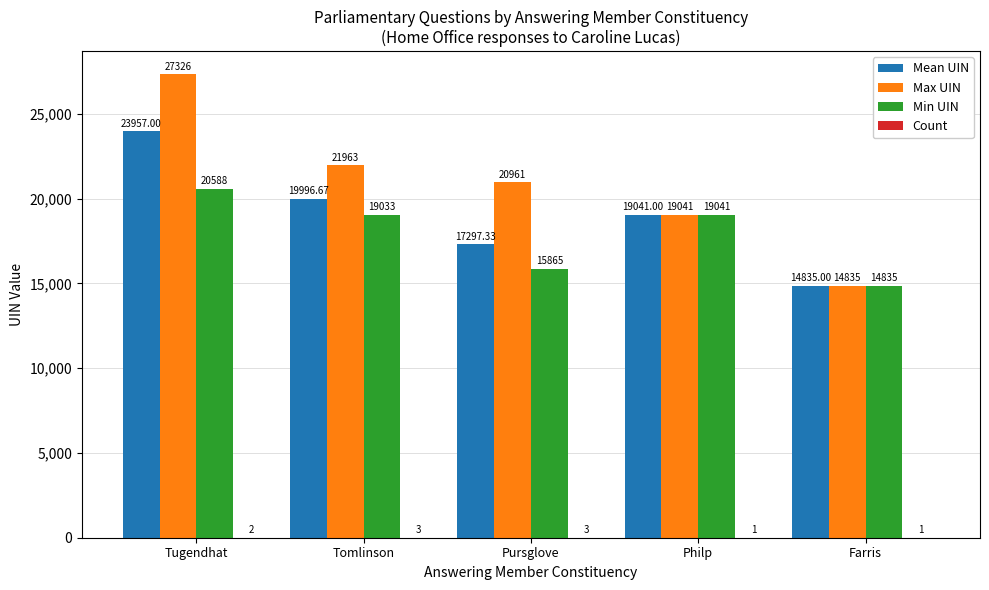

What is the highest value of the Mean UIN series?

23957.0